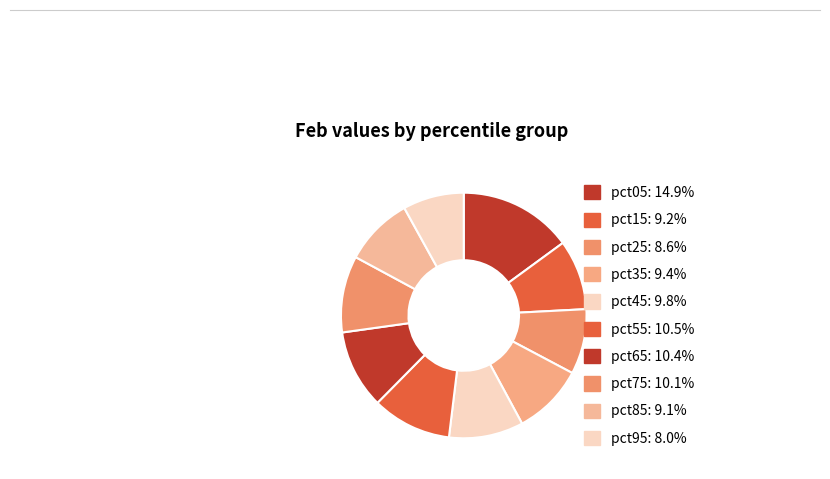

Is there a majority slice in this chart?

No